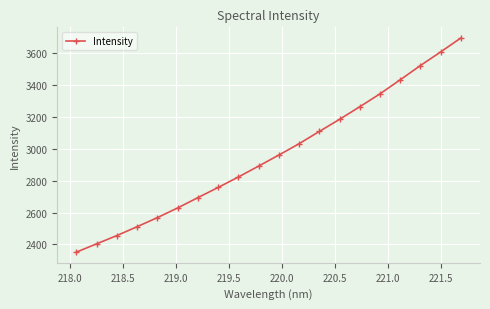

What is the maximum value shown in the chart?

3695.0